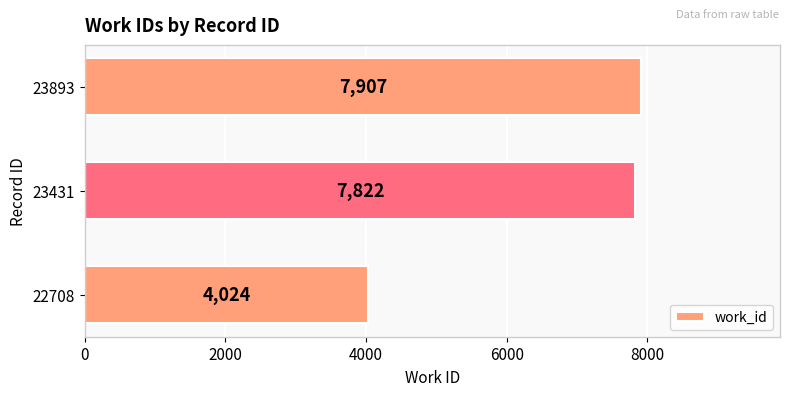

The chart shows a value of 11822 at 23893. True or false?

False